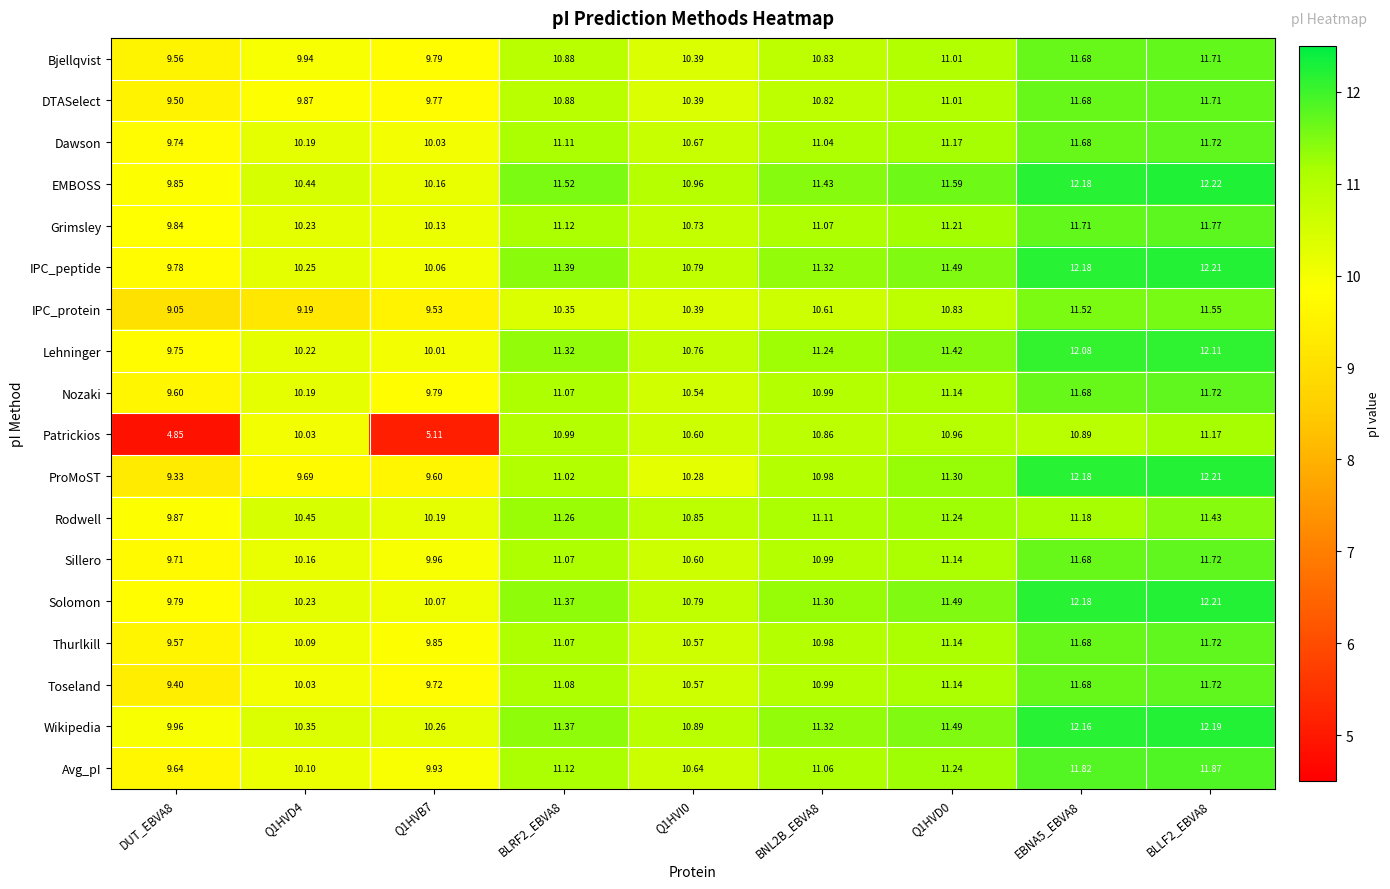

Which category has the lowest value across all series?

DUT_EBVA8